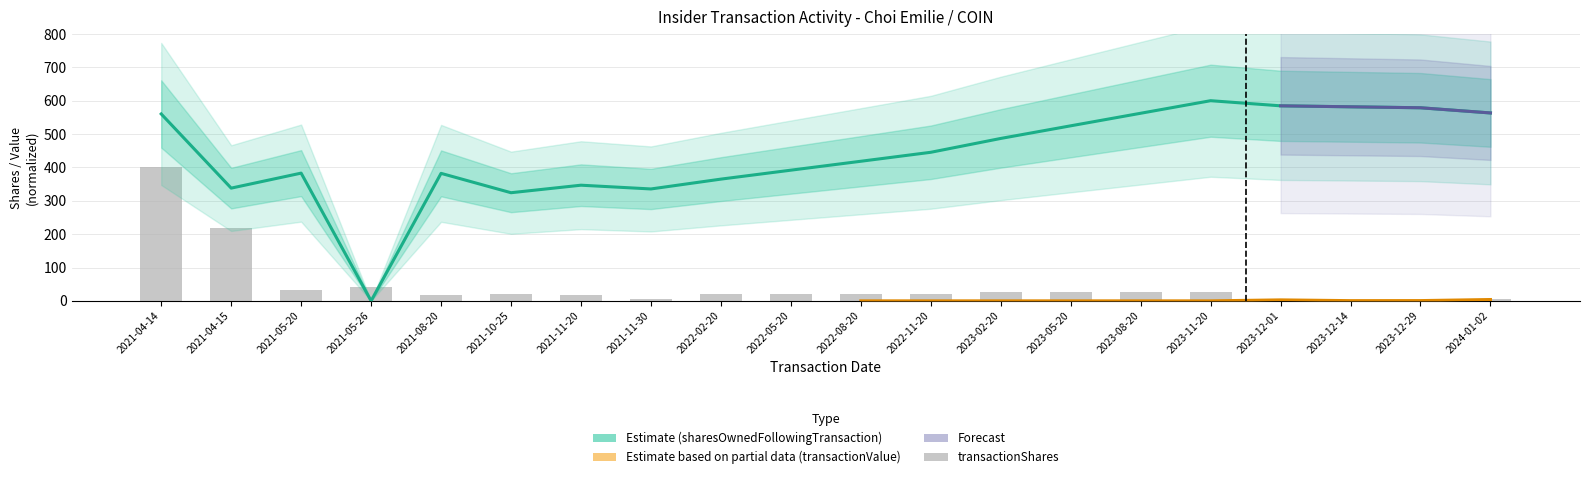

What is the label of the 18th bar from the left?

2023-12-14